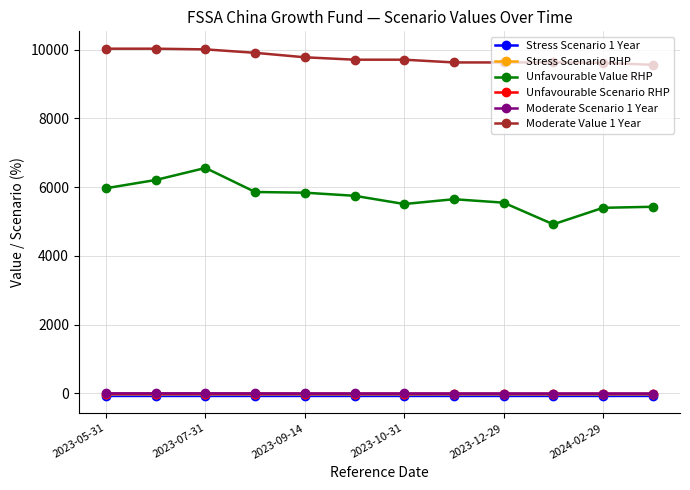

At how many categories does at least one series exceed 7428?

12